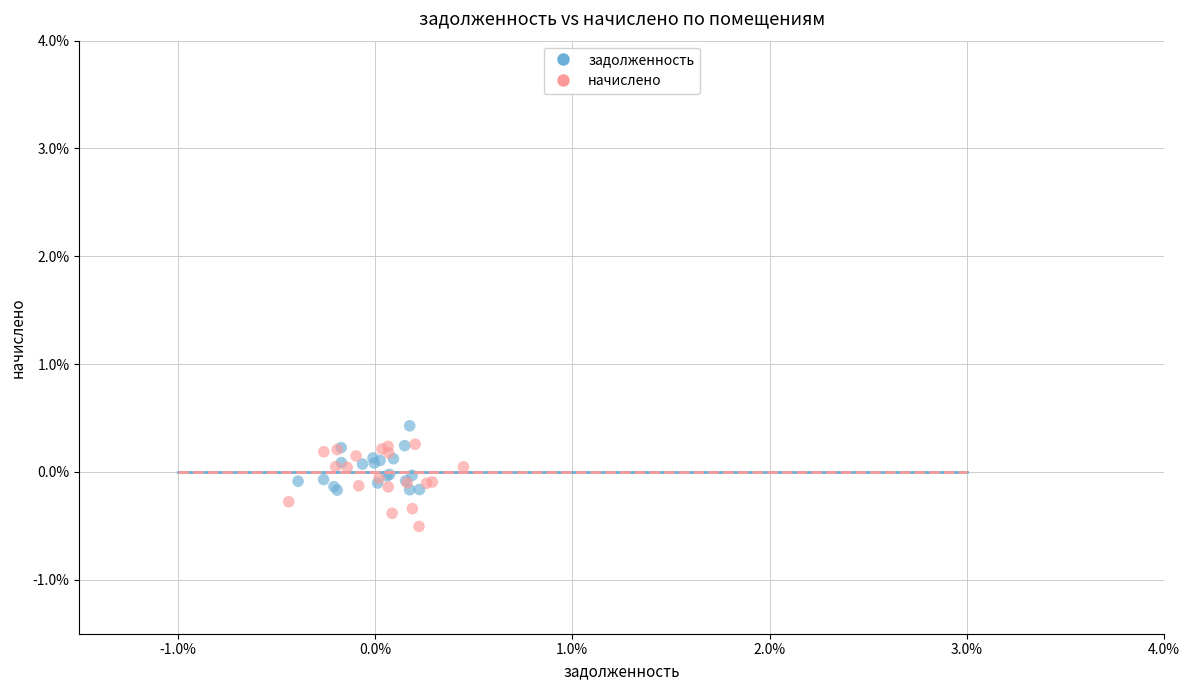

What are all the series names shown in the legend?

задолженность, начислено